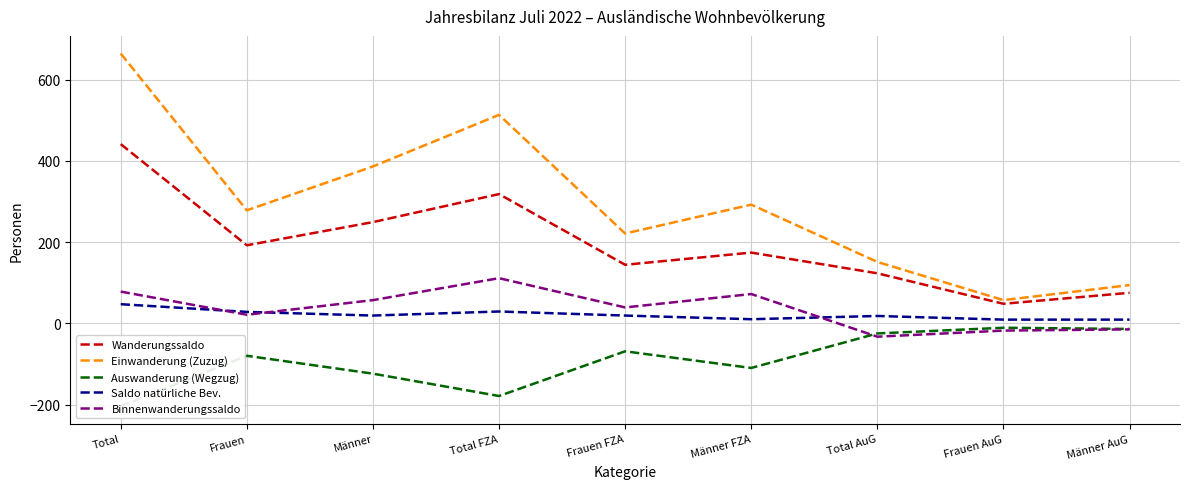

What is the difference between the second highest and minimum values in the Auswanderung (Wegzug) series?

190